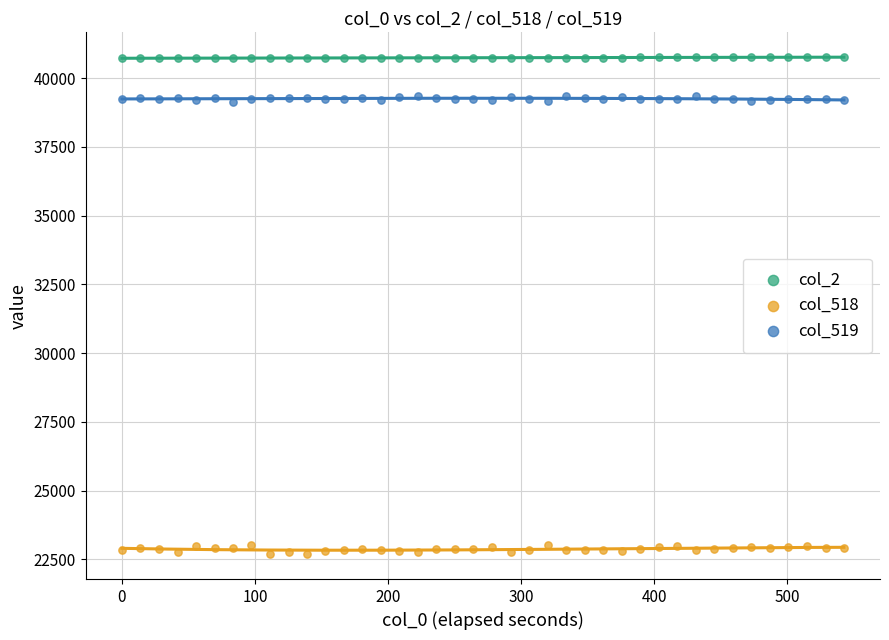

Across all data points, what is the range of Y values (max minus min)?

18074